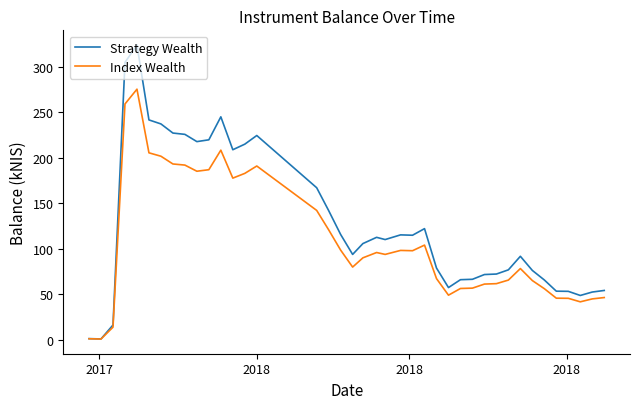

In Strategy Wealth, how many points are lower than both neighbors (excluding endpoints)?

8